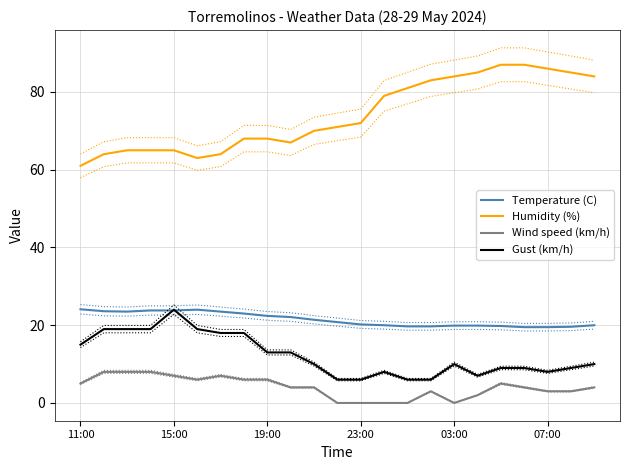

At how many categories does at least one series exceed 82?

8